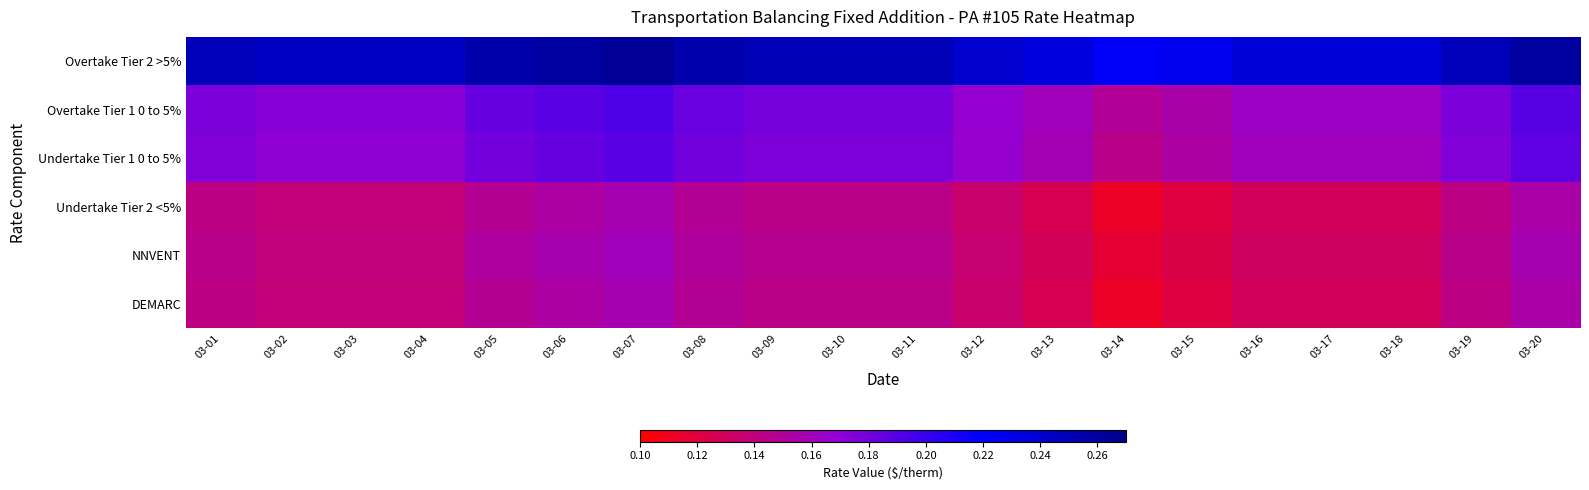

What is the greatest value displayed?

0.3